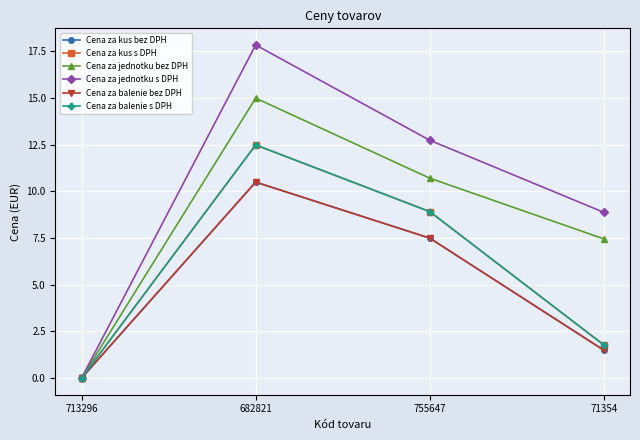

List the series in order of their peak value, highest first.

Cena za jednotku s DPH, Cena za jednotku bez DPH, Cena za kus s DPH, Cena za balenie s DPH, Cena za kus bez DPH, Cena za balenie bez DPH